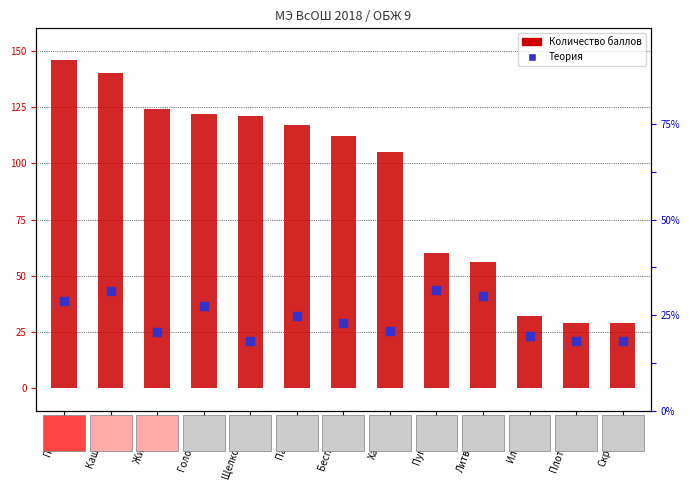

Which series has the largest total across all categories?

Количество баллов